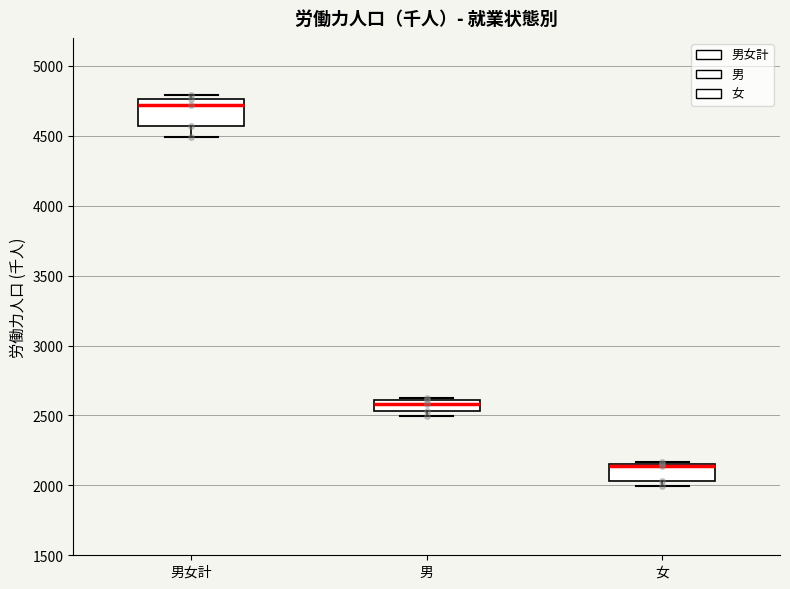

Where is the lower edge of the box for 男 on the y-axis? The values are not printed on the chart, so give them approximately, as read against the axis.

2550